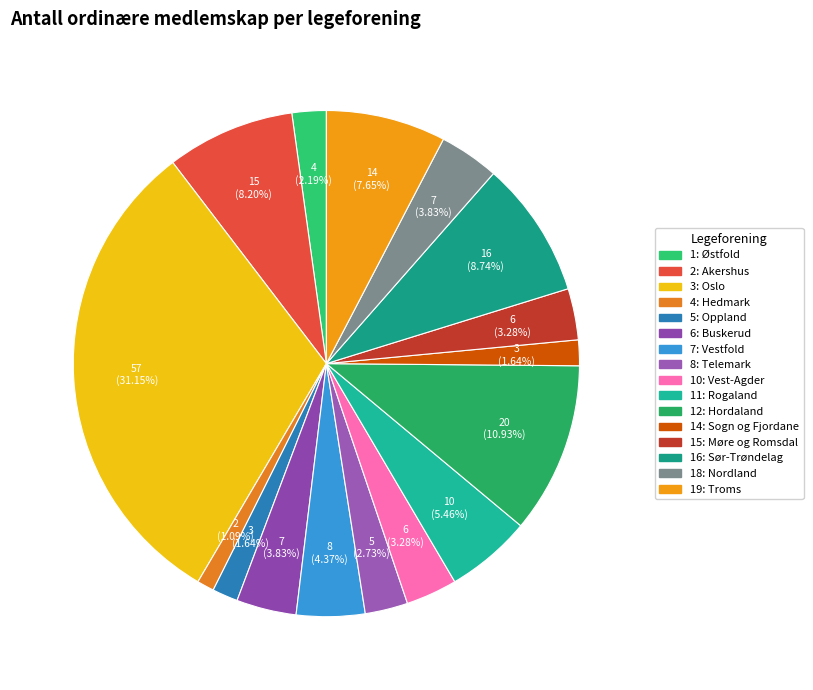

The 6: Buskerud slice represents 4% of the pie. True or false?

True